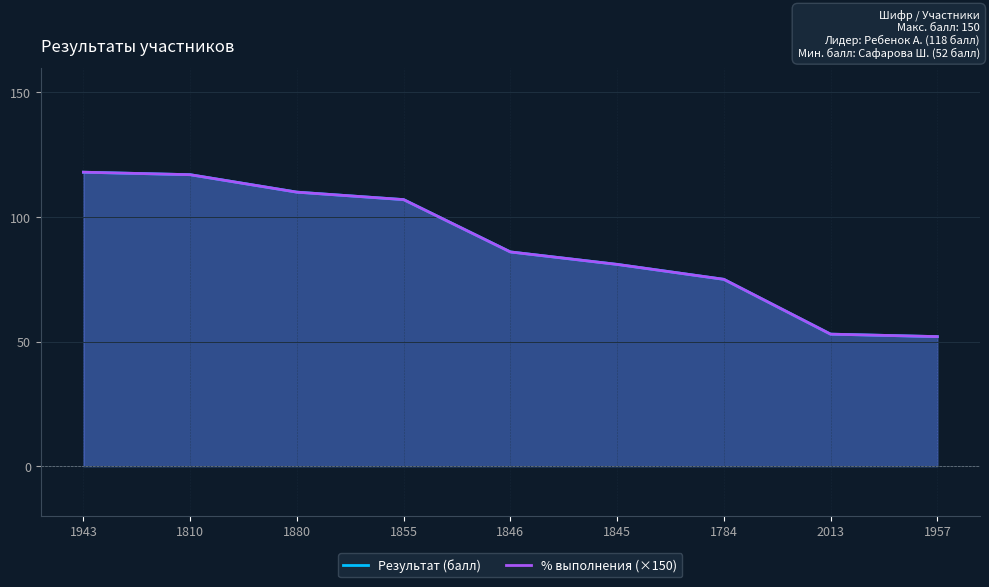

Reading left to right, extract all data points from this chart.

Результат (балл): 118.0	117.0	110.0	107.0	86.0	81.0	75.0	53.0	52.0
% выполнения (×150): 118.0	117.0	110.0	107.0	86.0	81.0	75.0	53.0	52.0